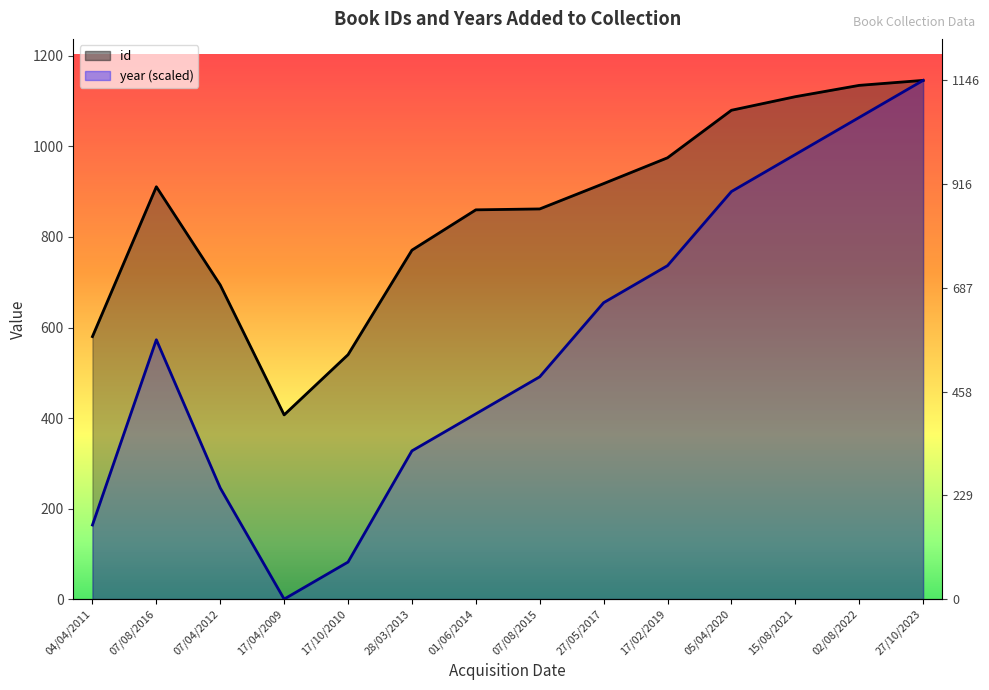

How many series are shown in this chart?

2